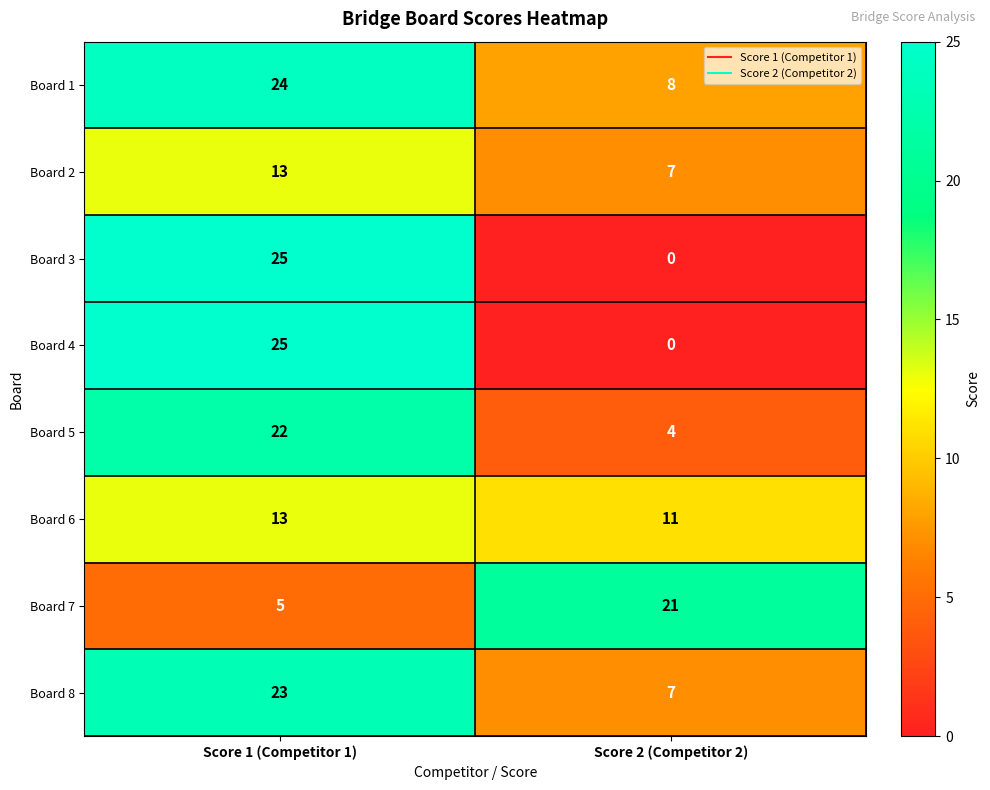

What is the difference between the highest and lowest values at Score 1 (Competitor 1)?

20